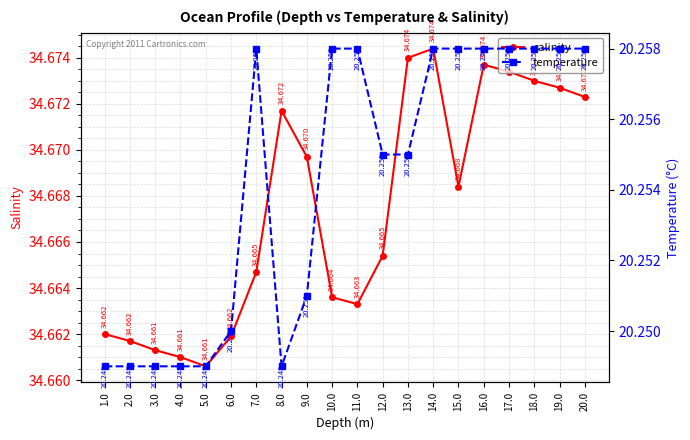

What is the minimum value shown in the chart?

20.2